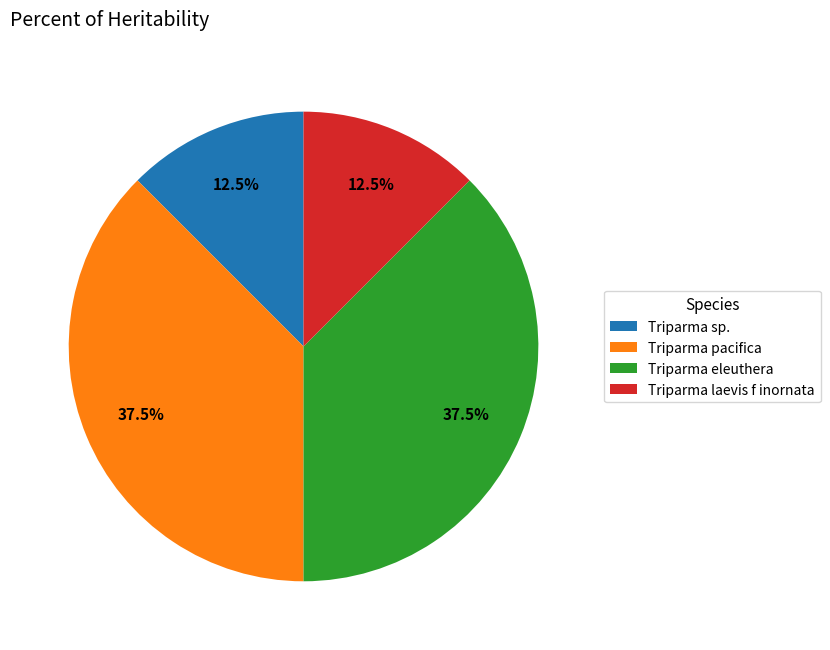

To the nearest percent, what is the average slice percentage?

25%